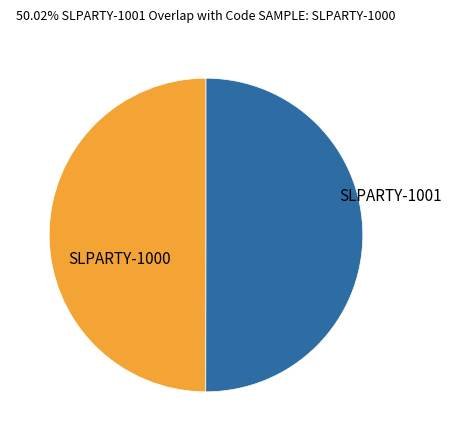

Is it true that SLPARTY-1000 is 50% of the pie?

True